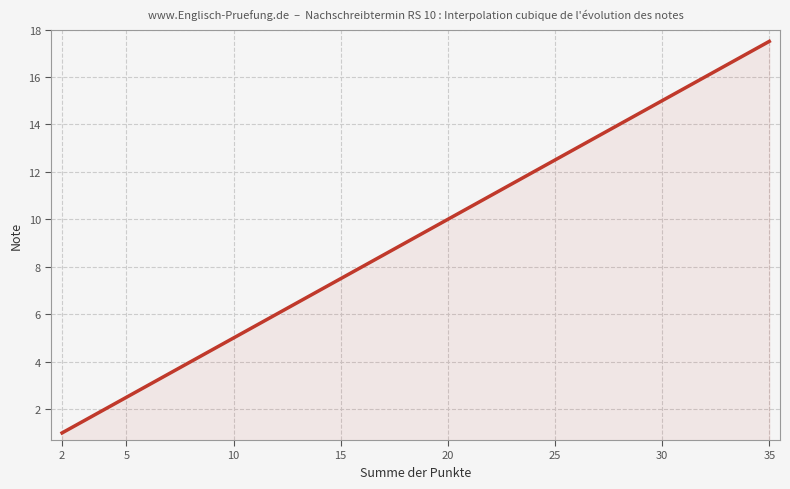

What is the smallest value displayed?

1.0